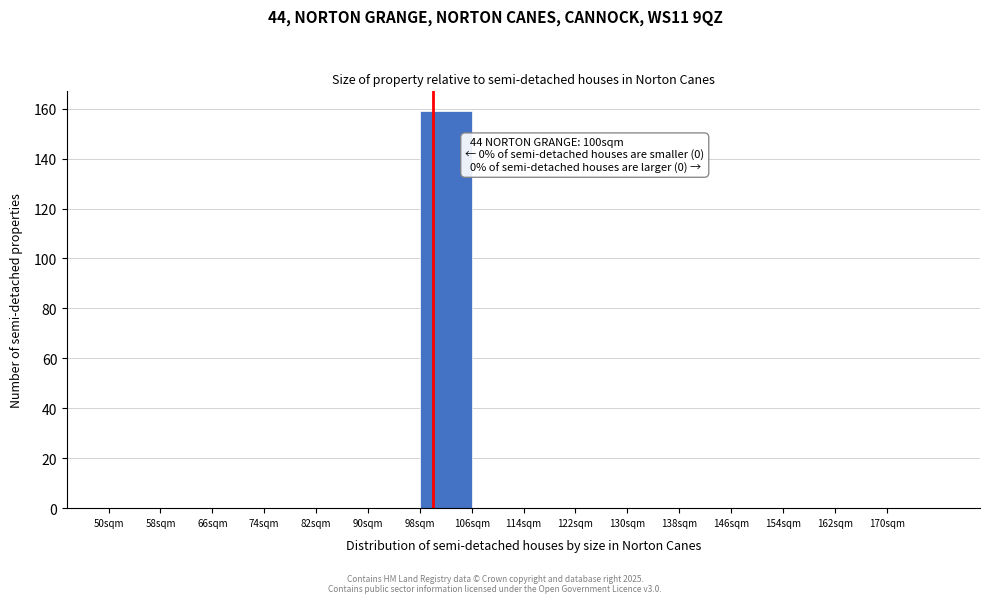

Over which range of the x-axis is the bar tallest?

98 to 106